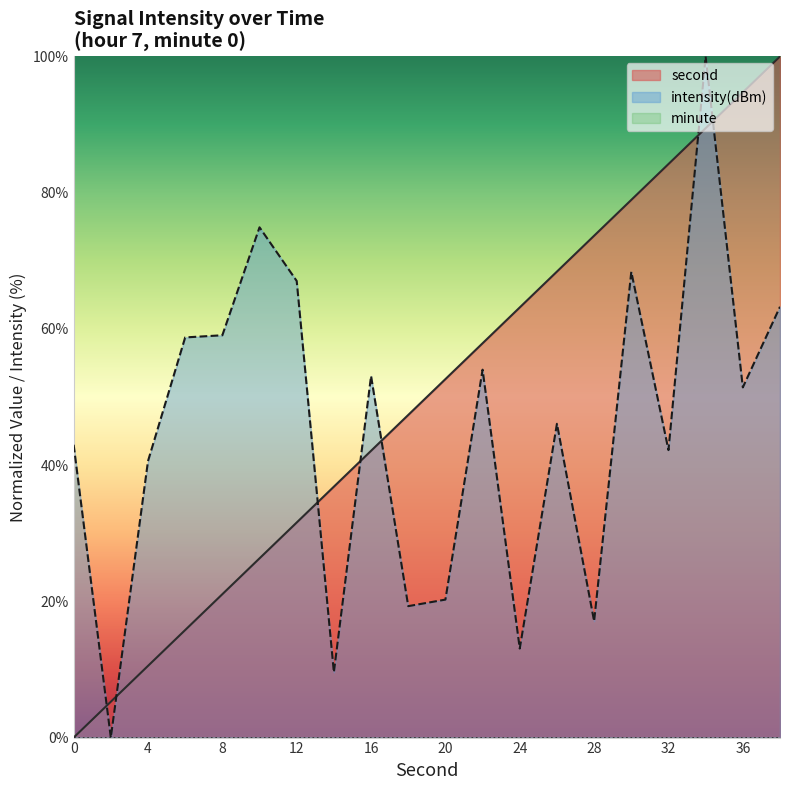

At which label does second first exceed 52?

20